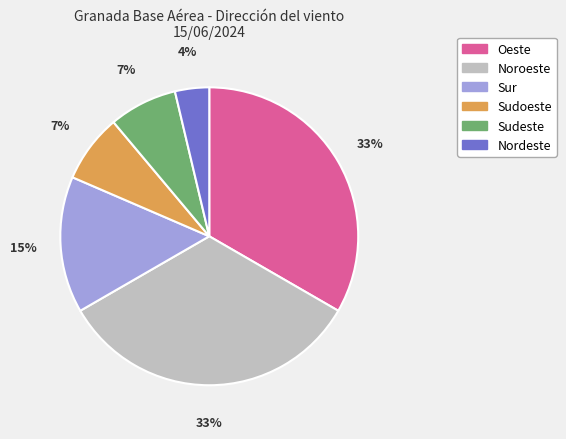

What percentage is the Oeste slice, to the nearest percent?

33%